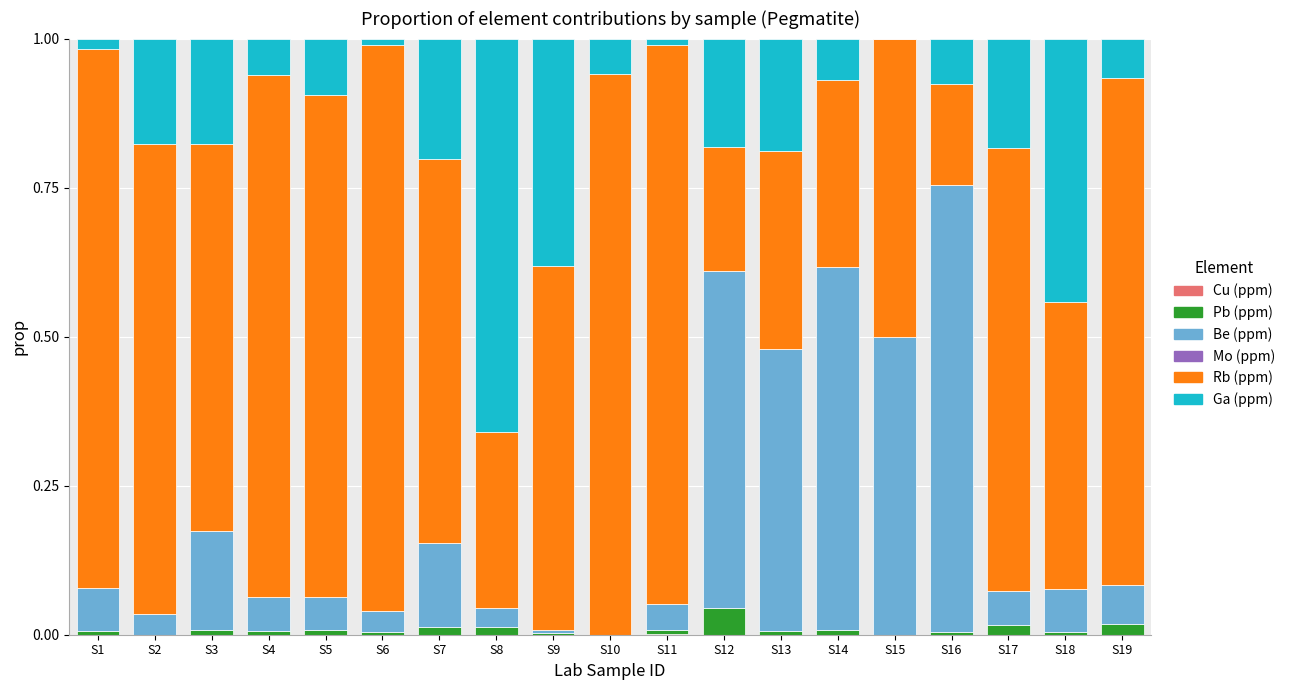

True or false: Rb (ppm) has a value of 0.3 at S14.

True